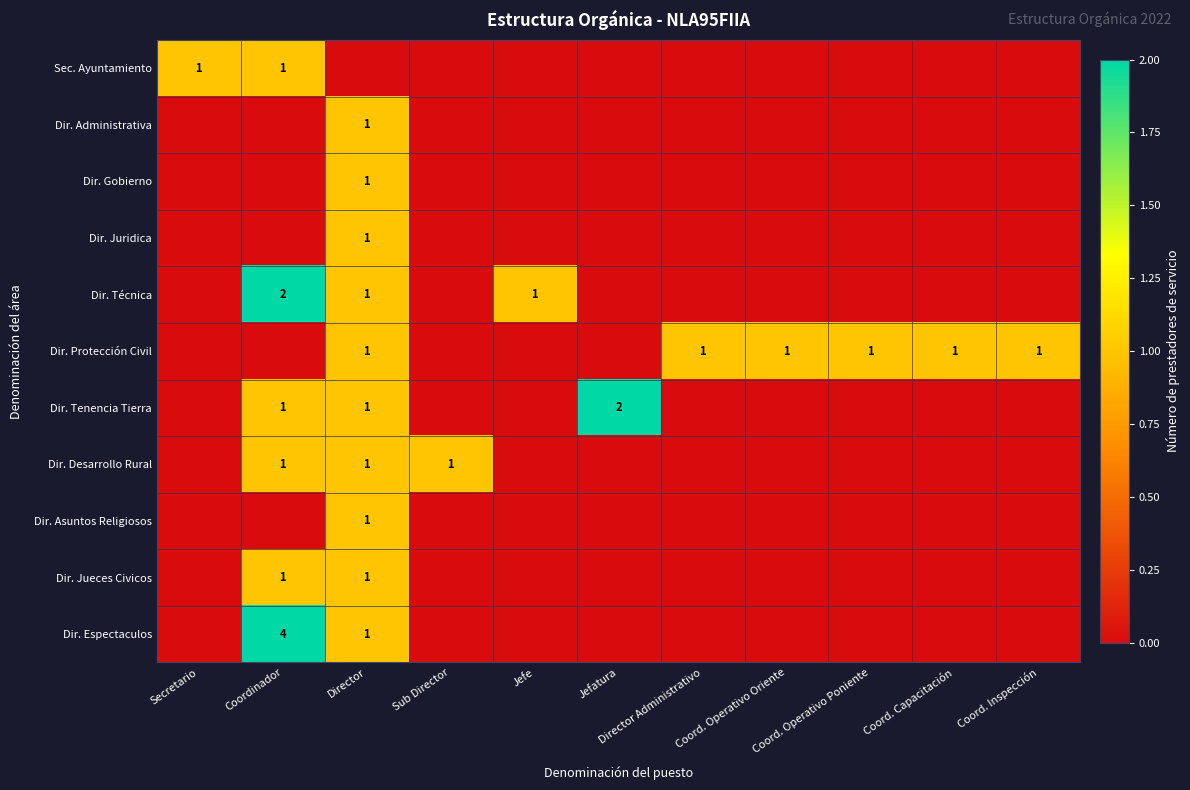

What is the difference between the maximum and second lowest values in the Dir. Espectaculos series?

4